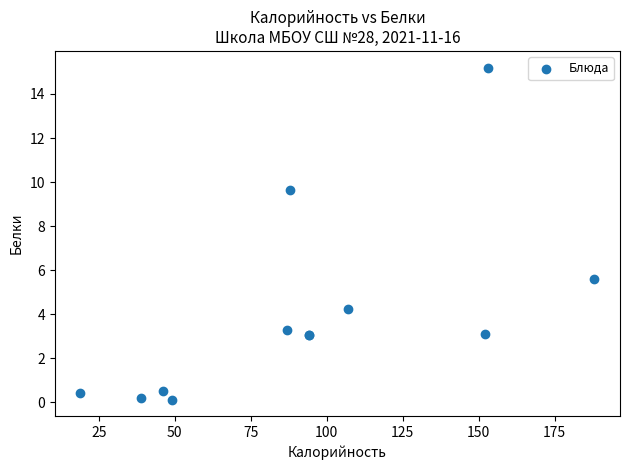

What Y value in the scatter plot is closest to 7?

5.6